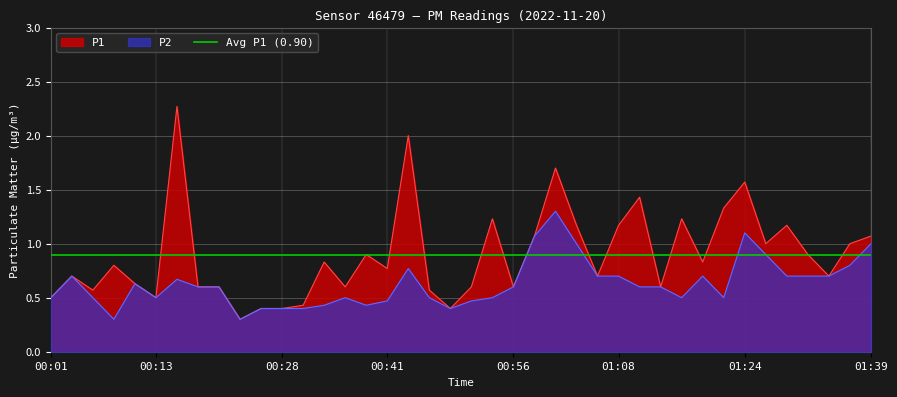

The P2 series shows 0.4 at 00:21. True or false?

False